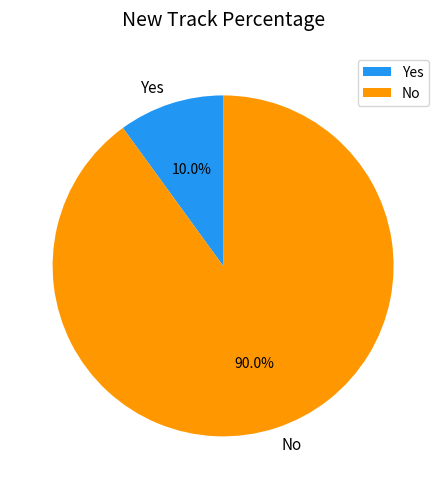

Which slice is the smallest?

Yes